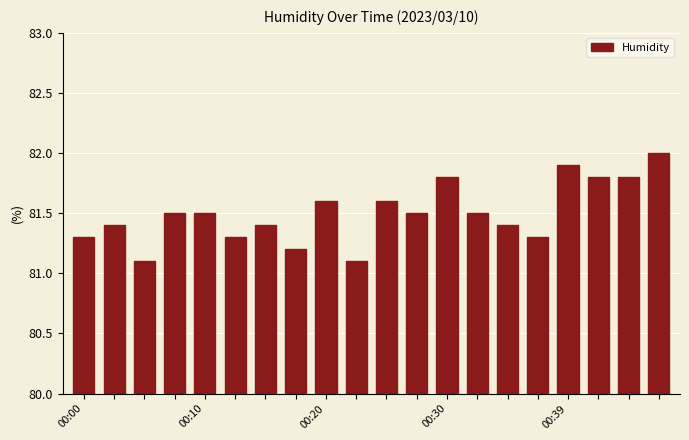

What is the difference between the maximum and minimum values?

0.9